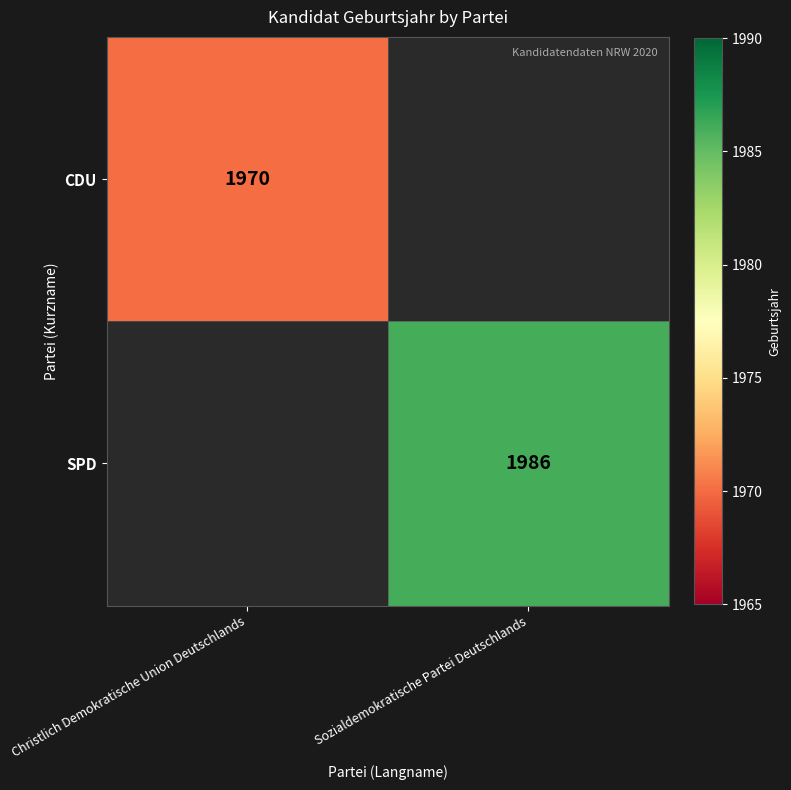

Count the number of data series in this chart.

2